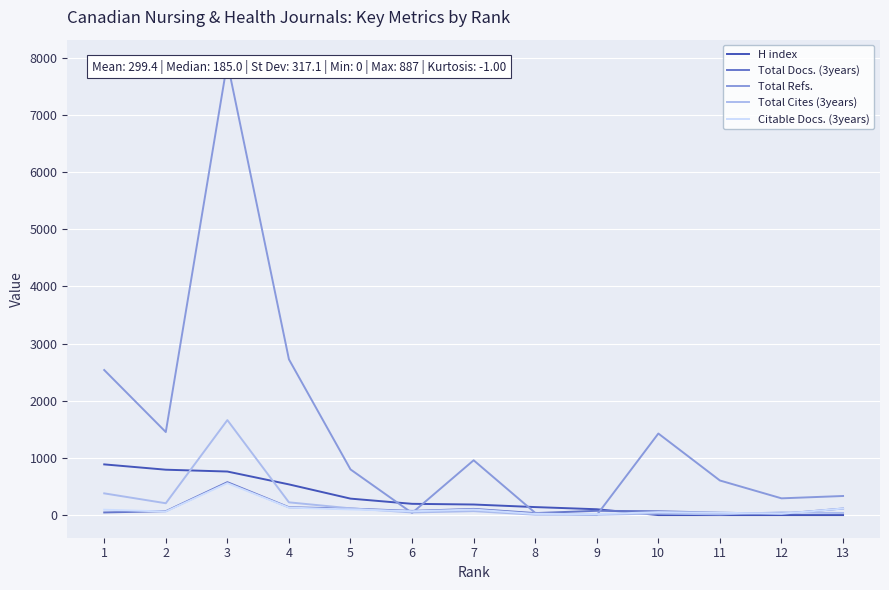

What is the difference between the H index values at 6 and 10?

197